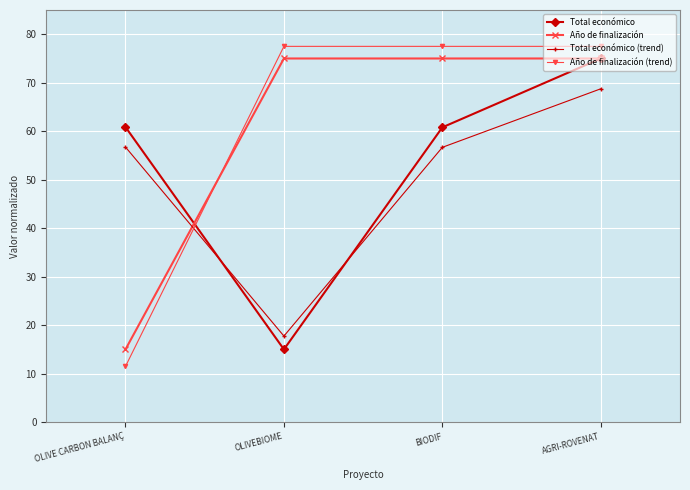

Does the chart display data point markers on the line(s)?

Yes